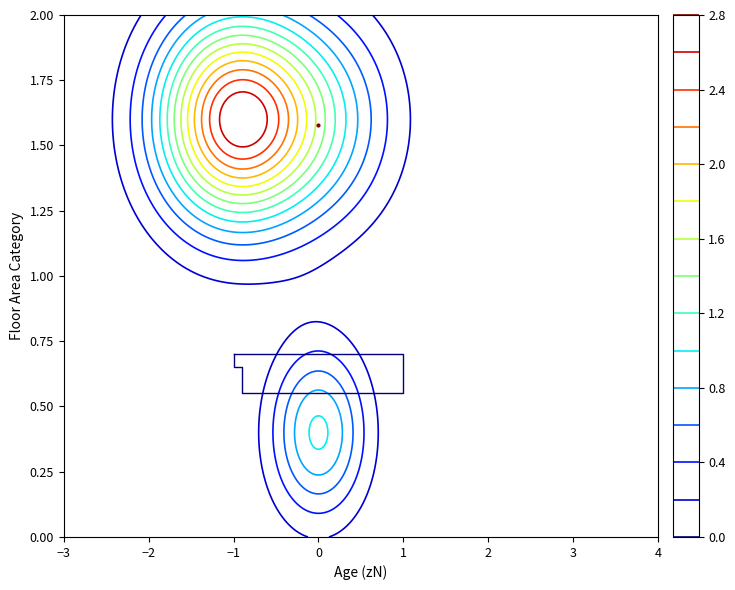

What is the difference between the second highest and second lowest values?

0.1